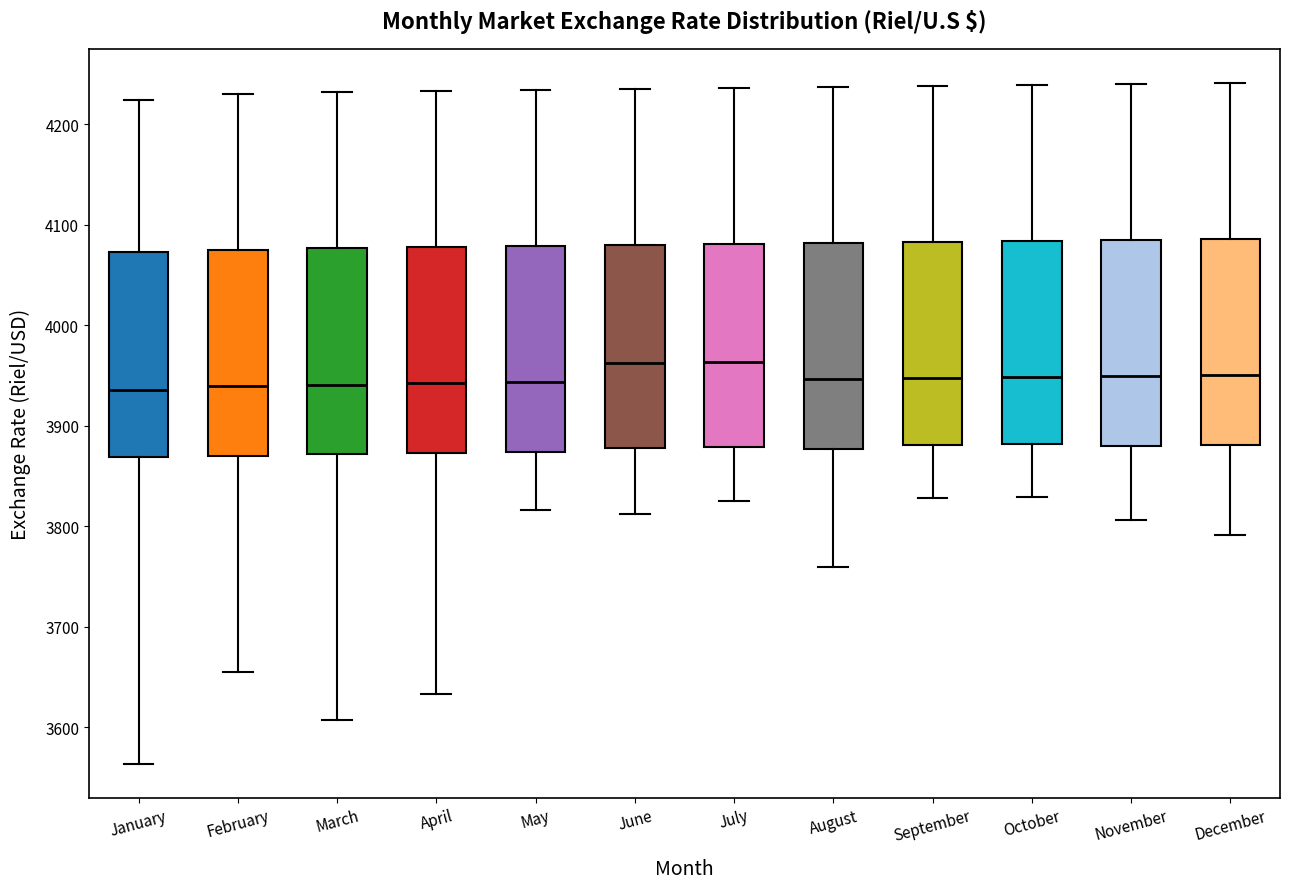

Reading left to right, read every box against the y-axis: the position of its median line, the range the box covers, and the ends of its whiskers. The values are not printed on the chart, so give them approximately, as read against the axis.

January: median 3940, box 3870 to 4070, whiskers 3560 to 4220
February: median 3940, box 3870 to 4080, whiskers 3660 to 4230
March: median 3940, box 3870 to 4080, whiskers 3610 to 4230
April: median 3940, box 3870 to 4080, whiskers 3630 to 4230
May: median 3940, box 3870 to 4080, whiskers 3820 to 4230
June: median 3960, box 3880 to 4080, whiskers 3810 to 4240
July: median 3960, box 3880 to 4080, whiskers 3830 to 4240
August: median 3950, box 3880 to 4080, whiskers 3760 to 4240
September: median 3950, box 3880 to 4080, whiskers 3830 to 4240
October: median 3950, box 3880 to 4080, whiskers 3830 to 4240
November: median 3950, box 3880 to 4090, whiskers 3810 to 4240
December: median 3950, box 3880 to 4090, whiskers 3790 to 4240